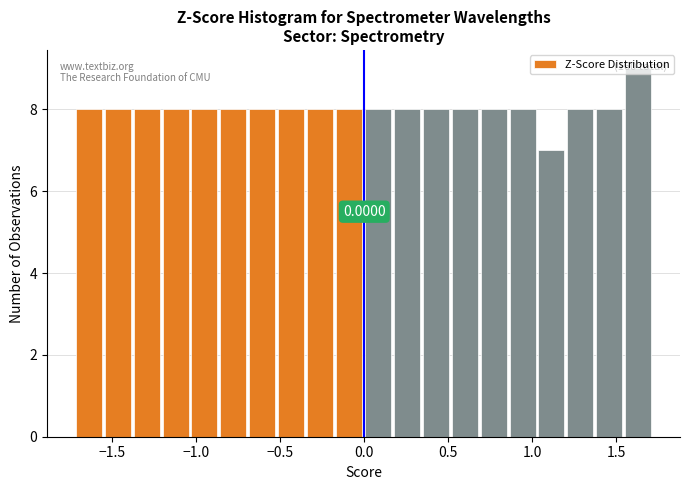

Around what value on the x-axis is the tallest bar? Give the approximate position of its centre, as read against the axis.

1.65